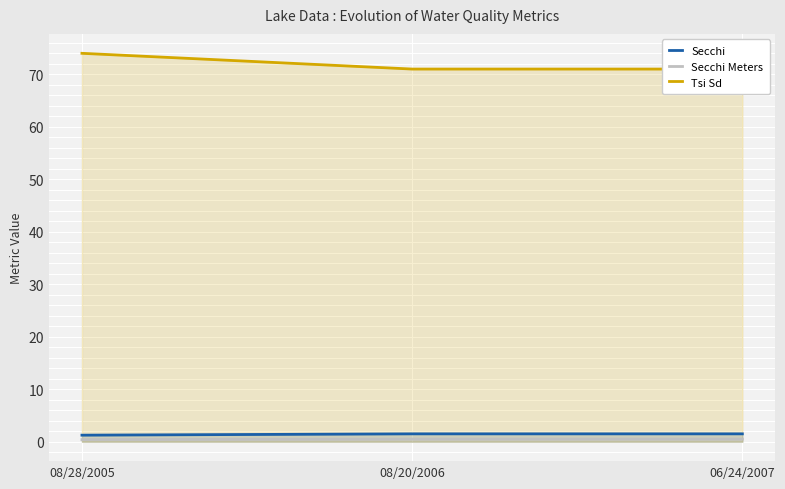

What are all the series names shown in the legend?

Secchi, Secchi Meters, Tsi Sd